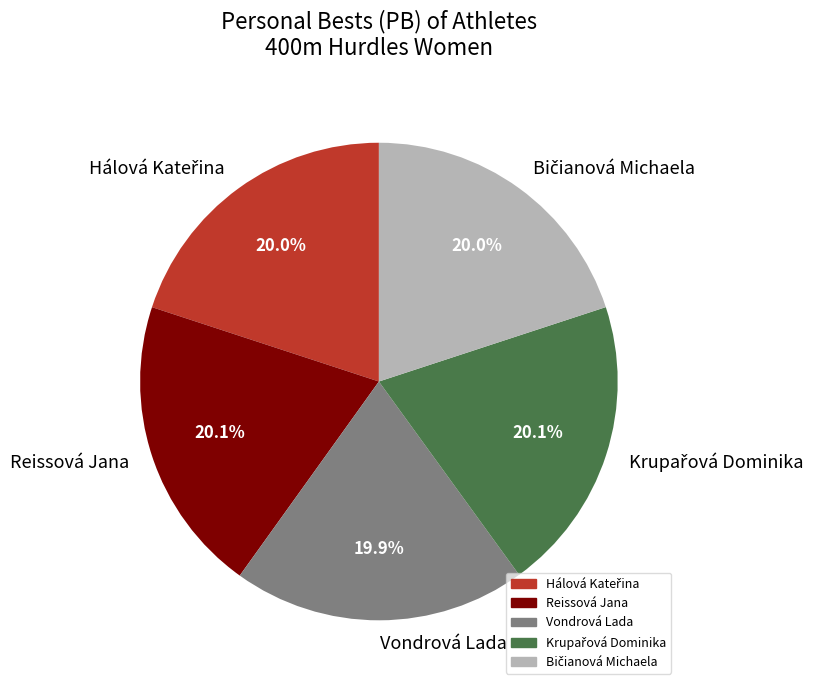

How many slices are in this pie chart?

5